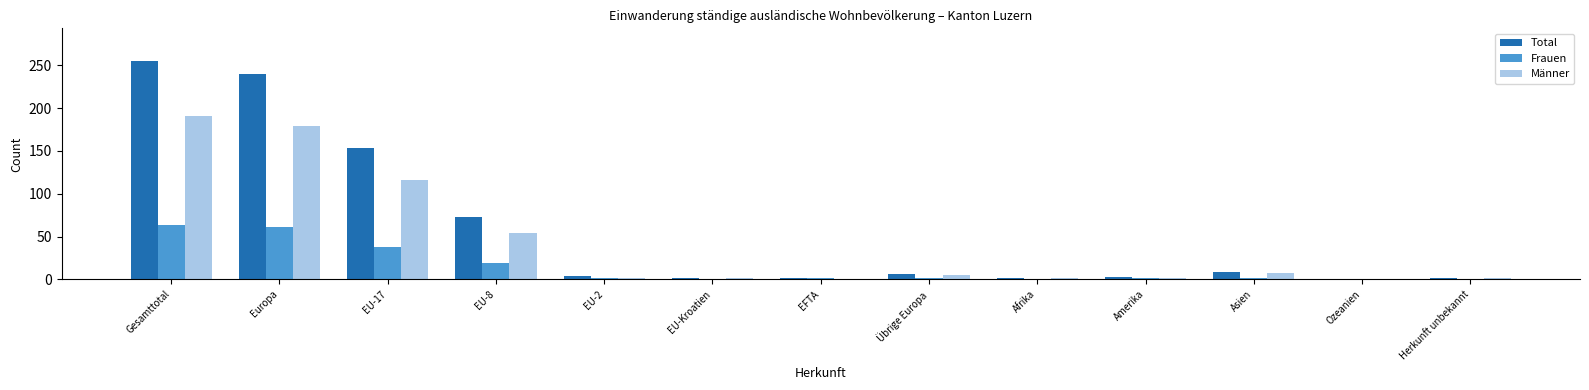

What is the total value across all series at EU-17?

308